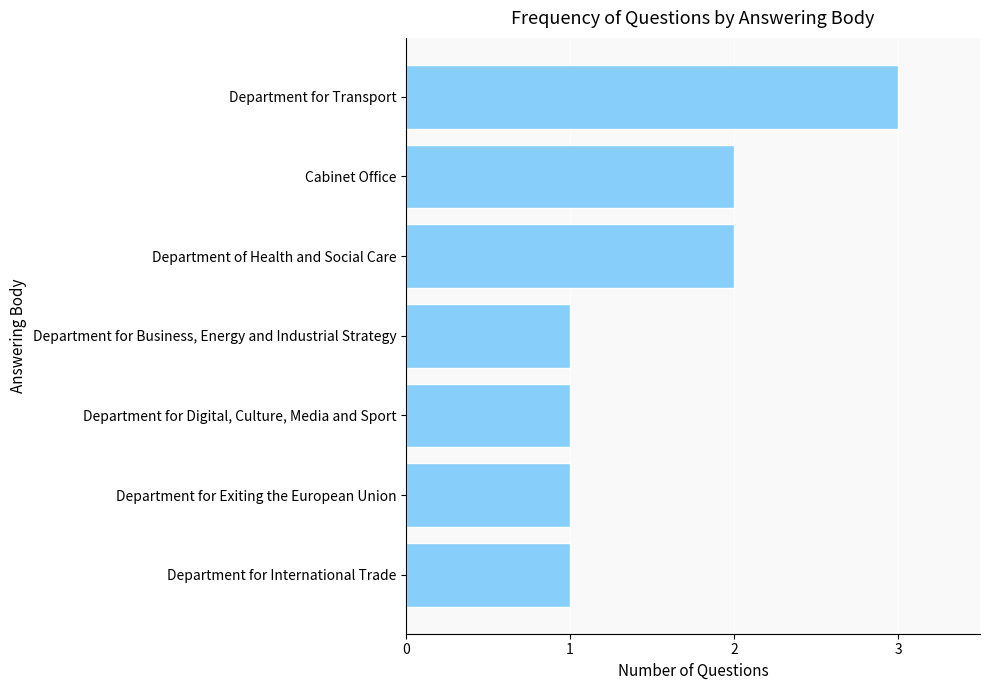

True or false: the data shows 1 at Department for Transport.

False